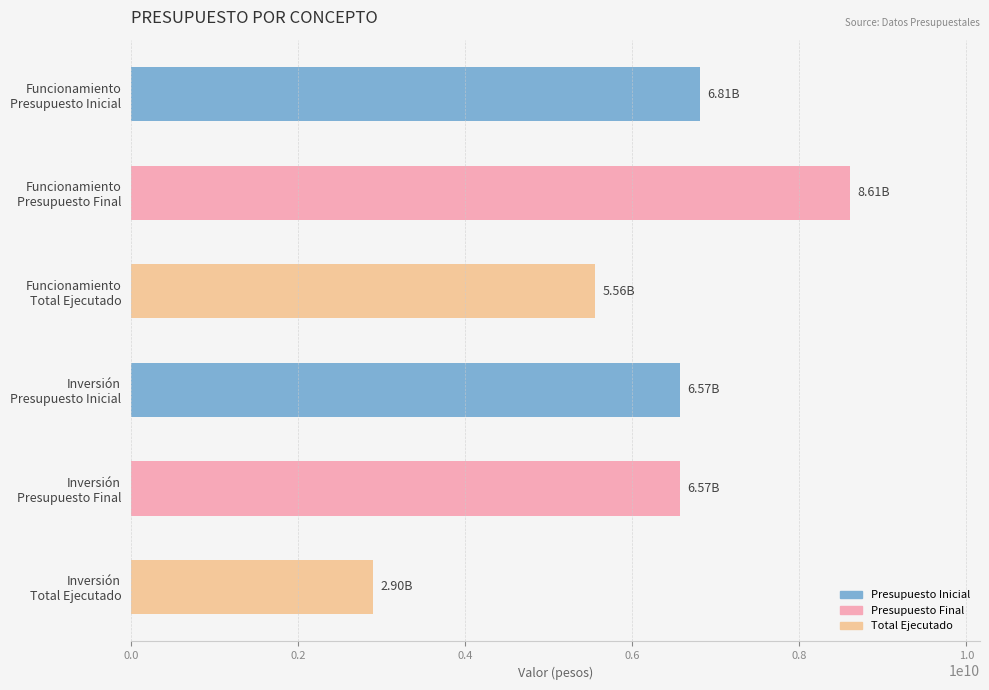

What is the difference between the maximum and minimum values?

5716221060.0